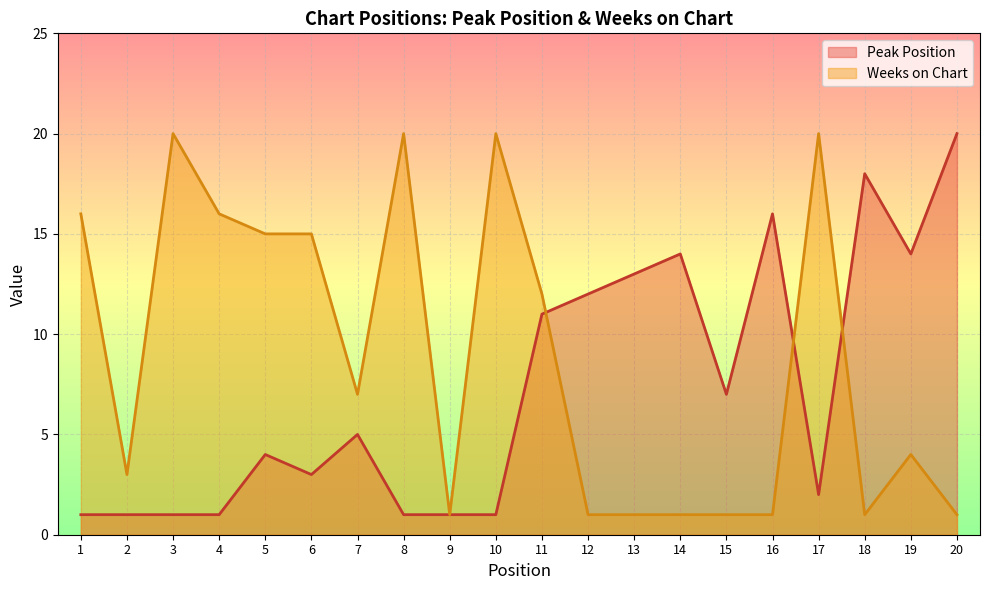

What is the greatest value displayed?

20